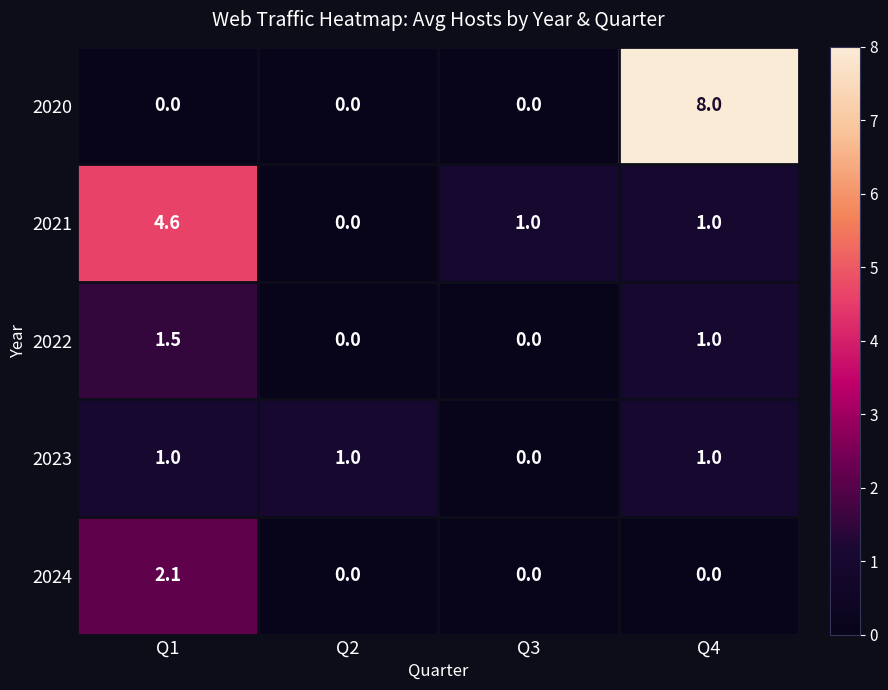

True or false: 2020 has a value of 0.0 at Q3.

True